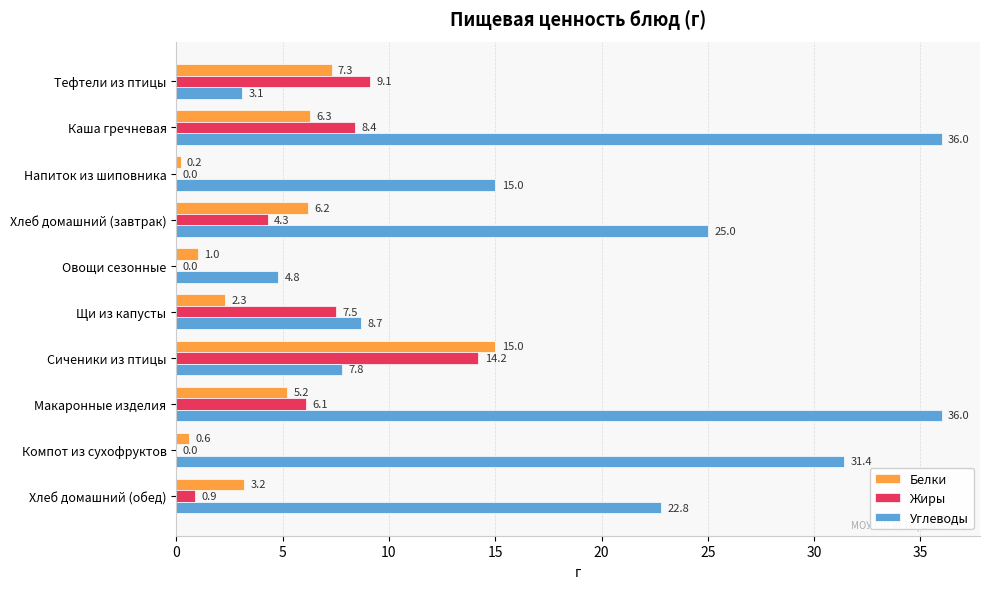

Between Тефтели из птицы and Хлеб домашний (обед), which series saw the biggest shift?

Углеводы